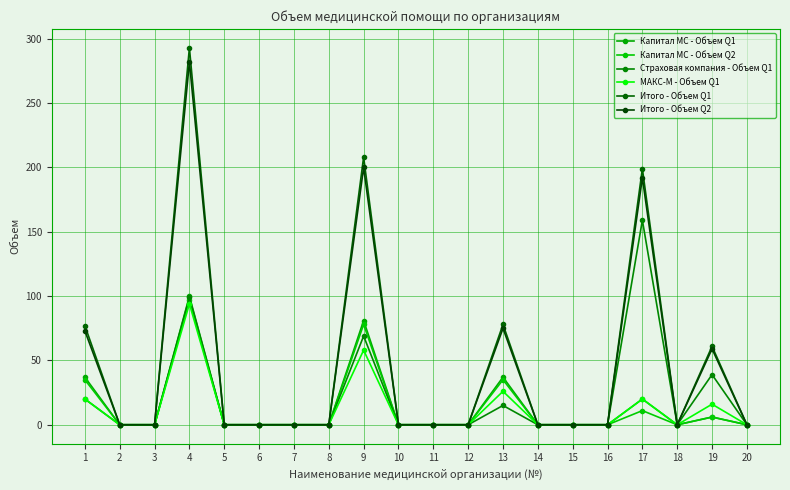

Rank the series at 11 from lowest to highest value.

Капитал МС - Объем Q1, Капитал МС - Объем Q2, Страховая компания - Объем Q1, МАКС-М - Объем Q1, Итого - Объем Q1, Итого - Объем Q2